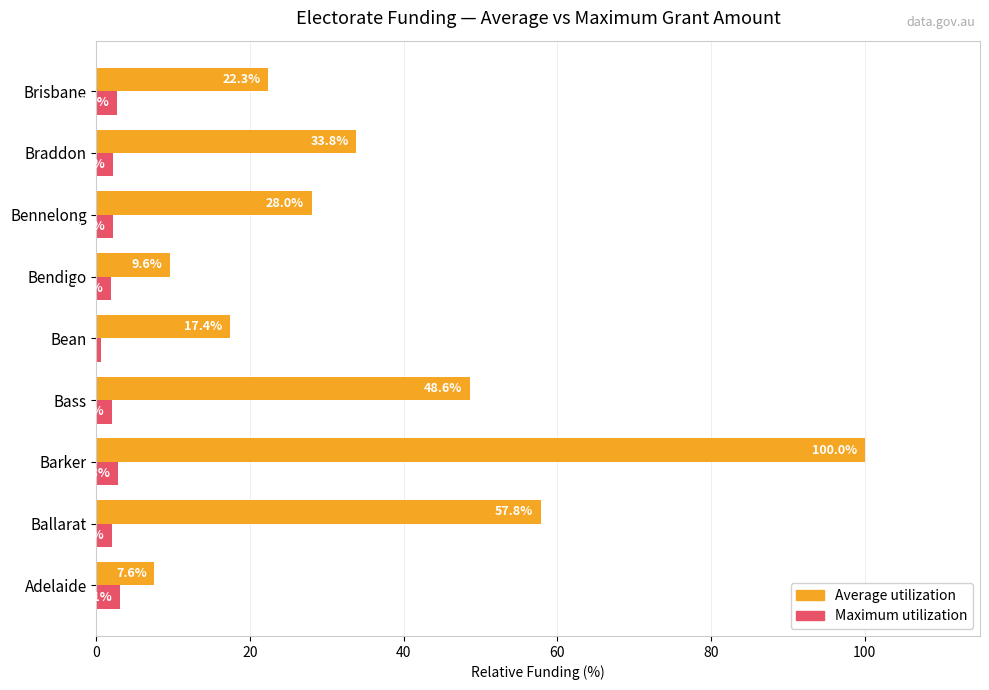

At which label does Average utilization reach its peak?

Barker